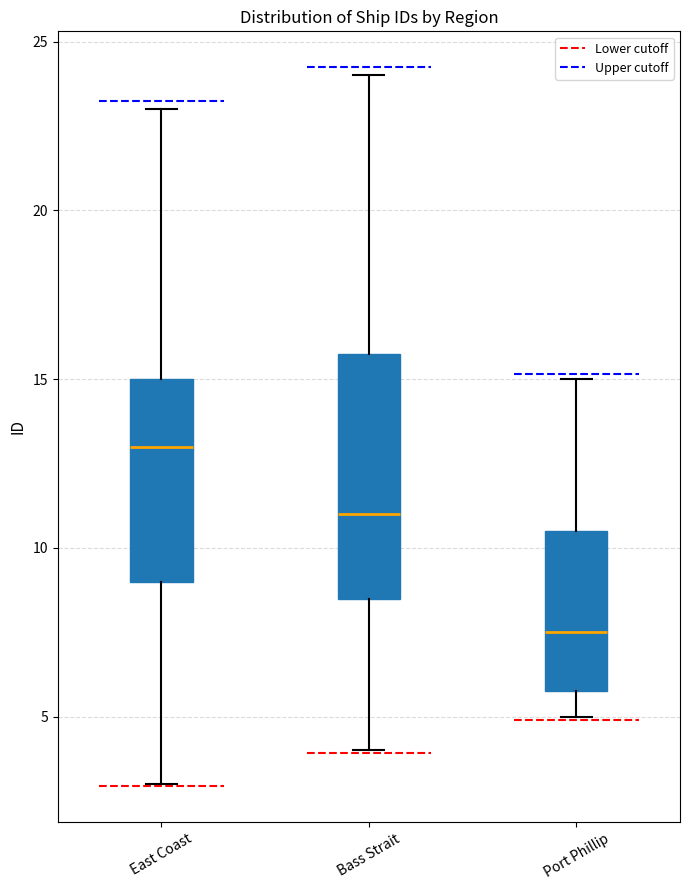

Where does the median line of the box for Port Phillip sit on the y-axis? The values are not printed on the chart, so give them approximately, as read against the axis.

7.5